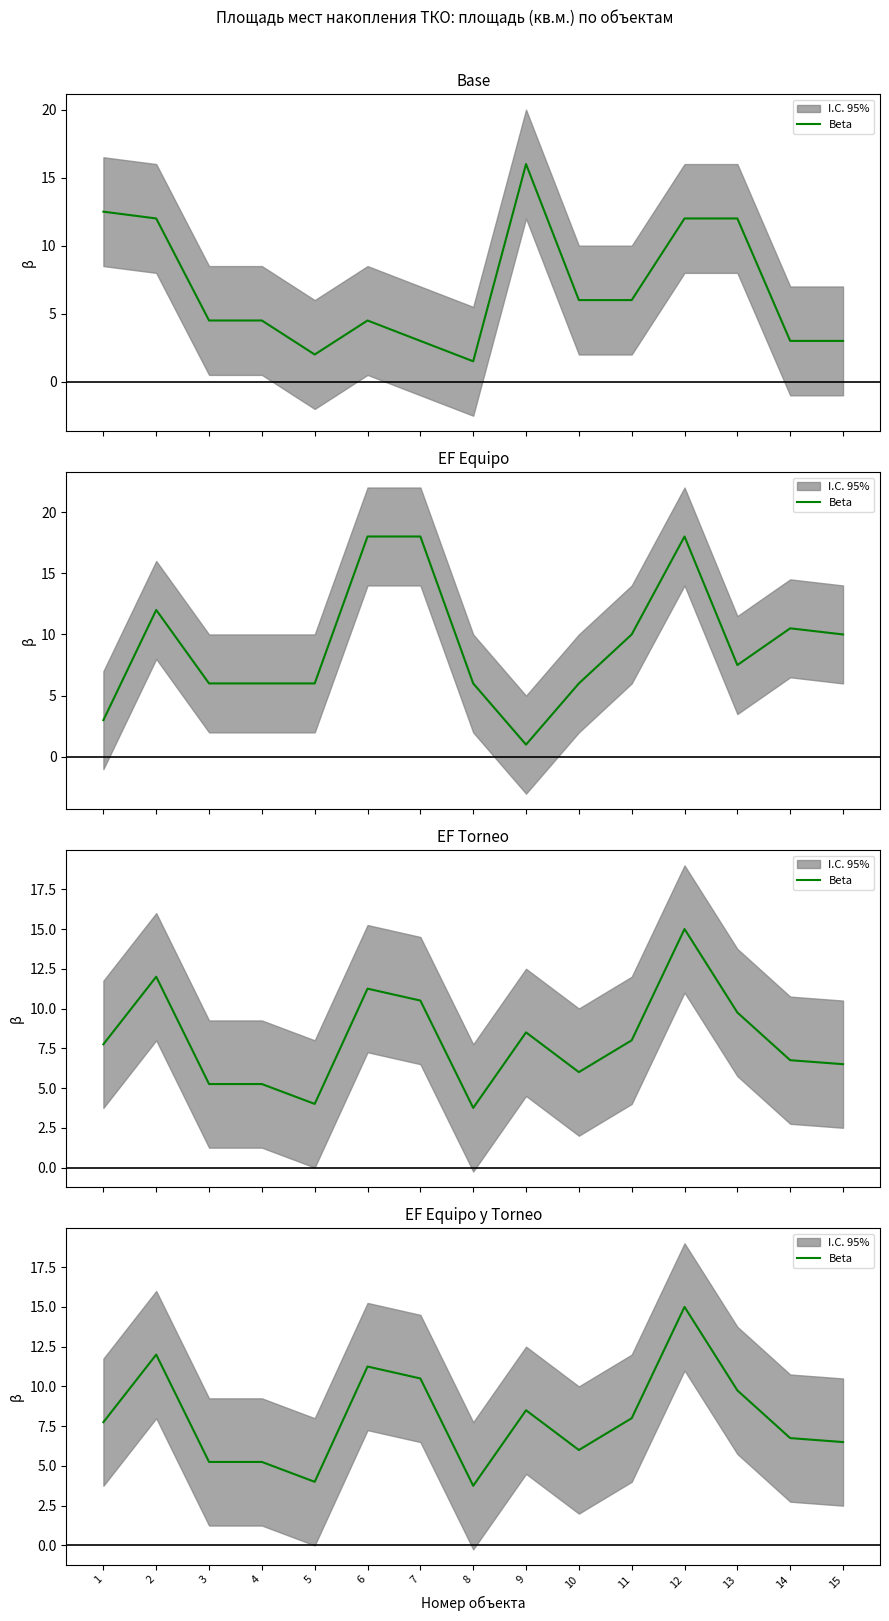

At which category does the data reach its first local peak?

2